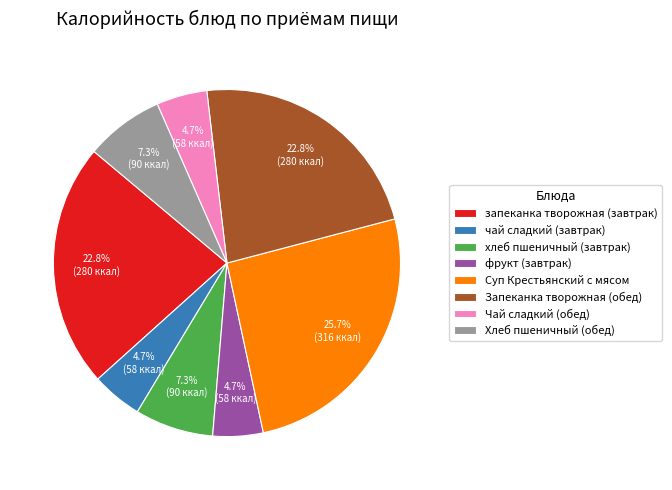

Which slice is the largest?

Суп Крестьянский с мясом